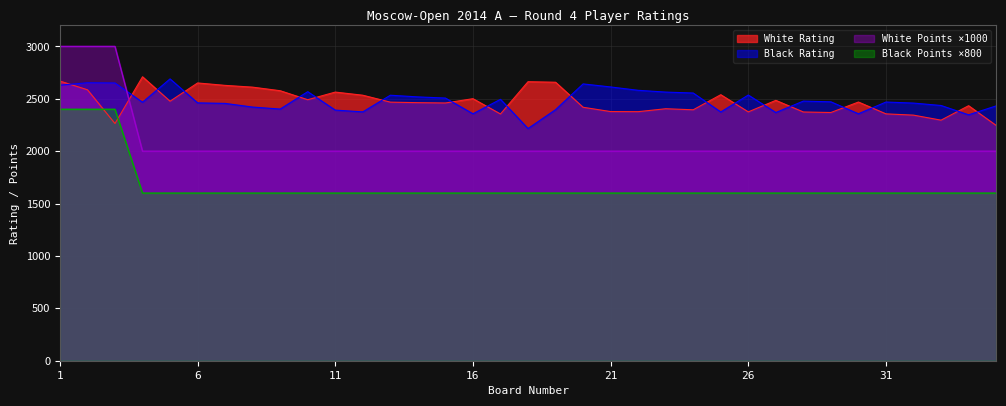

What is the spread (max minus min) of values at 26?

936